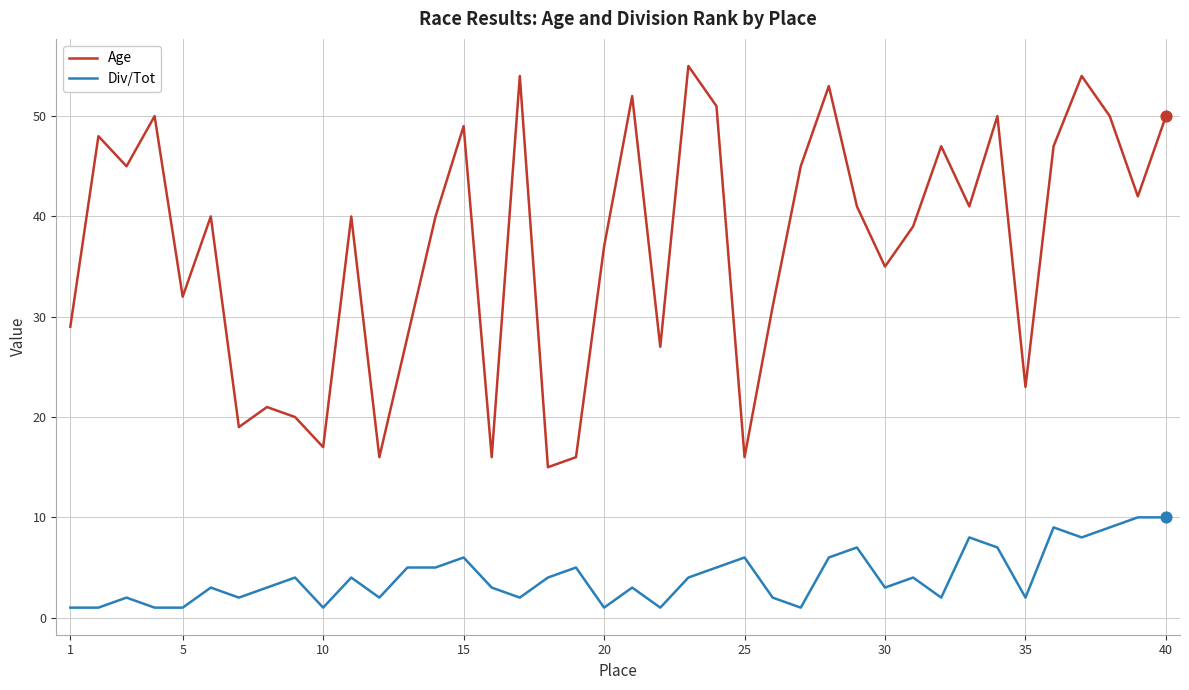

Which series has the widest spread of values?

Age